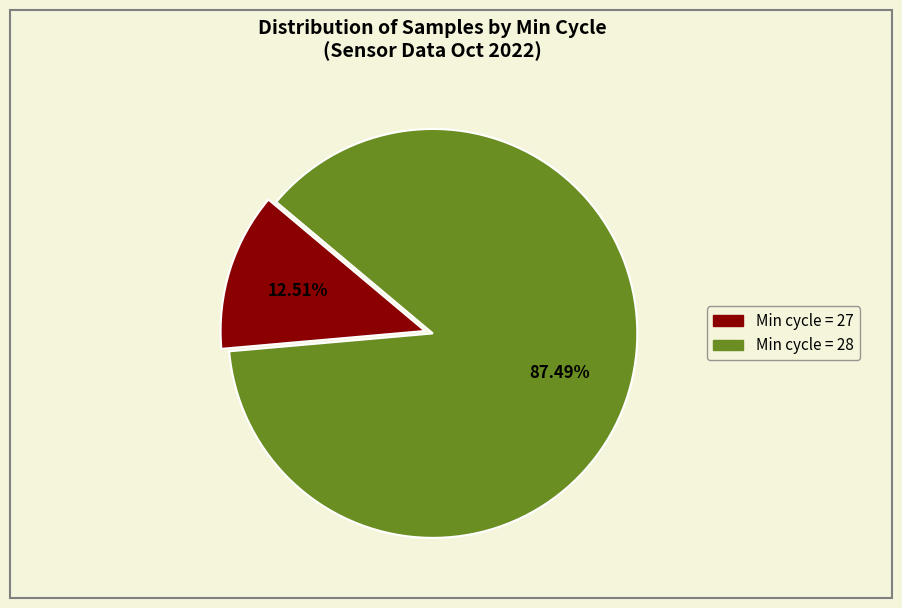

Is there a majority slice in this chart?

Yes